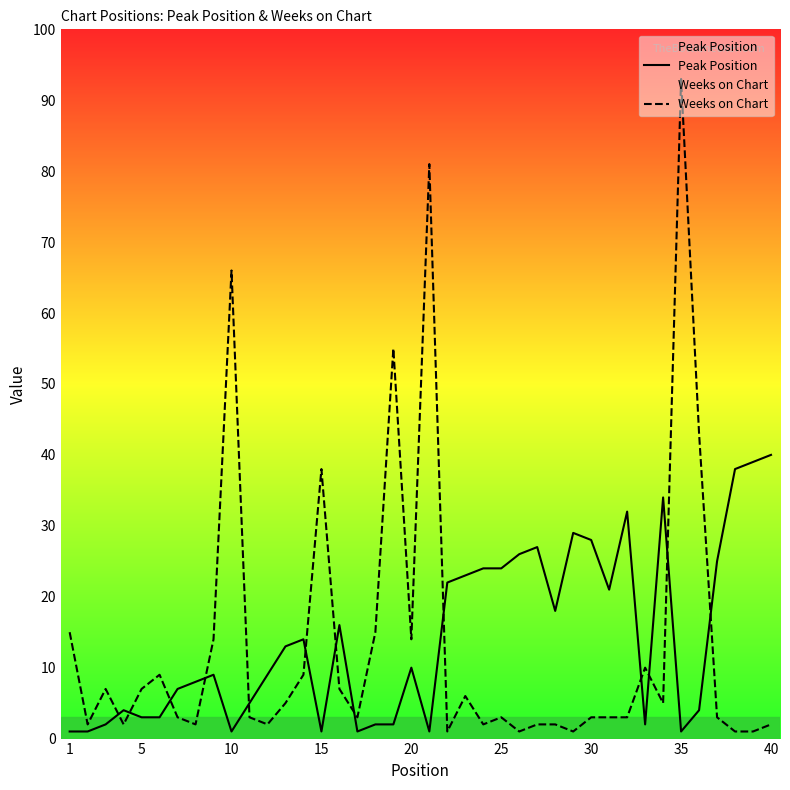

How many values in the Weeks on Chart series exceed 3?

19